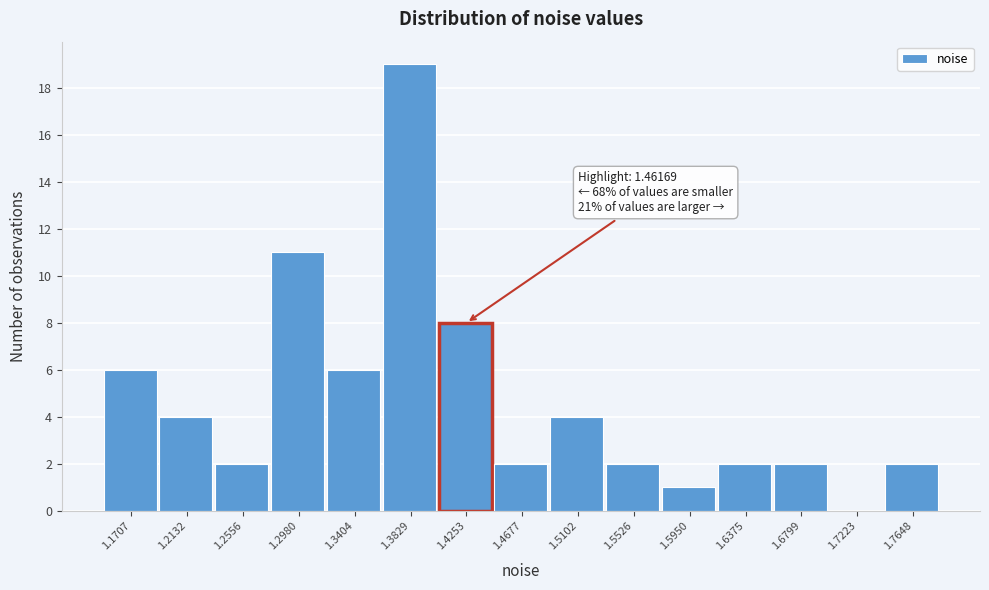

Reading right to left, list all the values displayed in this chart.

1.7648=2	1.7223=0	1.6799=2	1.6375=2	1.5950=1	1.5526=2	1.5102=4	1.4677=2	1.4253=8	1.3829=19	1.3404=6	1.2980=11	1.2556=2	1.2132=4	1.1707=6